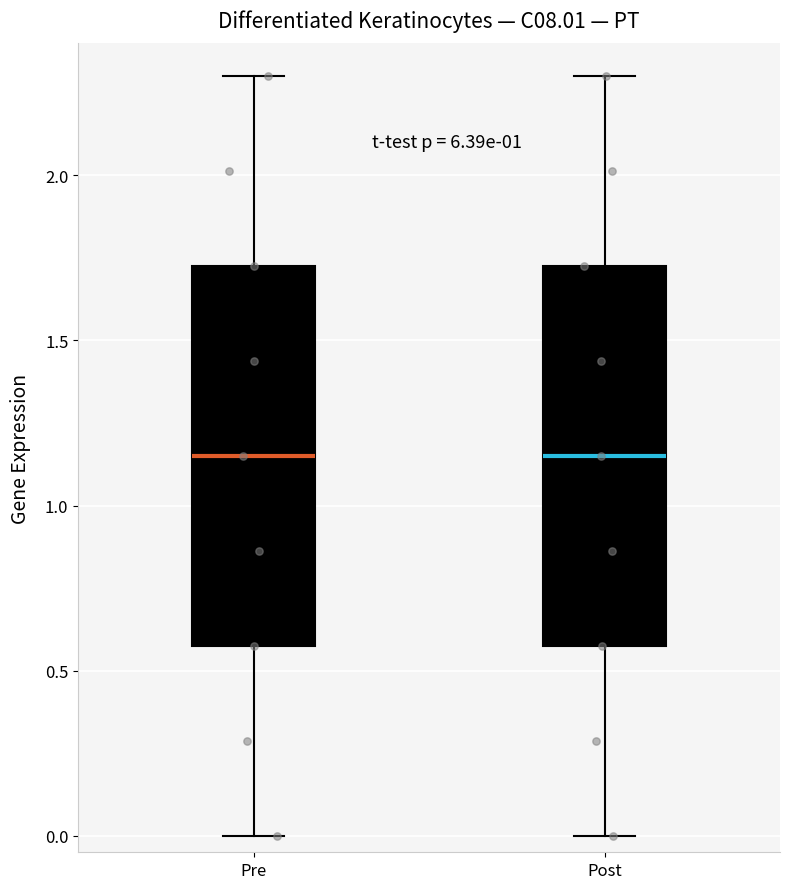

Reading left to right, read every box against the y-axis: the position of its median line, the range the box covers, and the ends of its whiskers. The values are not printed on the chart, so give them approximately, as read against the axis.

Pre: median 1.15, box 0.60 to 1.75, whiskers 0.00 to 2.30
Post: median 1.15, box 0.60 to 1.75, whiskers 0.00 to 2.30